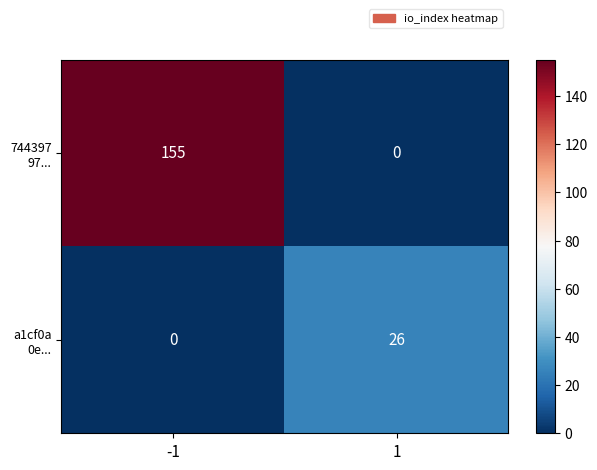

What is the spread (max minus min) of values at 1?

26